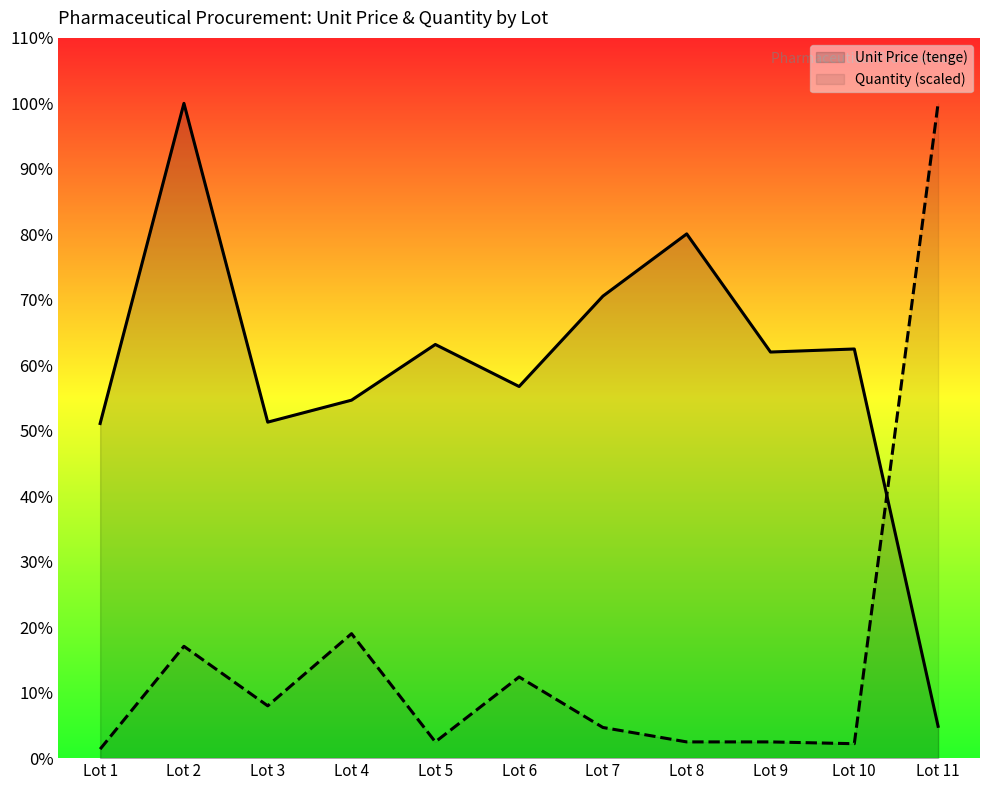

List the series in order of their overall mean, highest first.

Unit Price (tenge), Quantity (scaled)